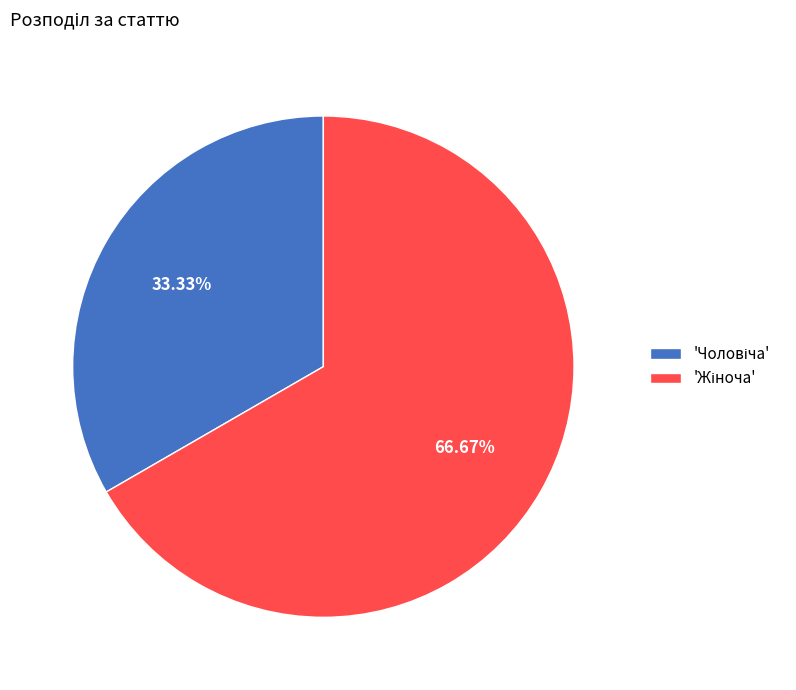

Is there a majority slice in this chart?

Yes